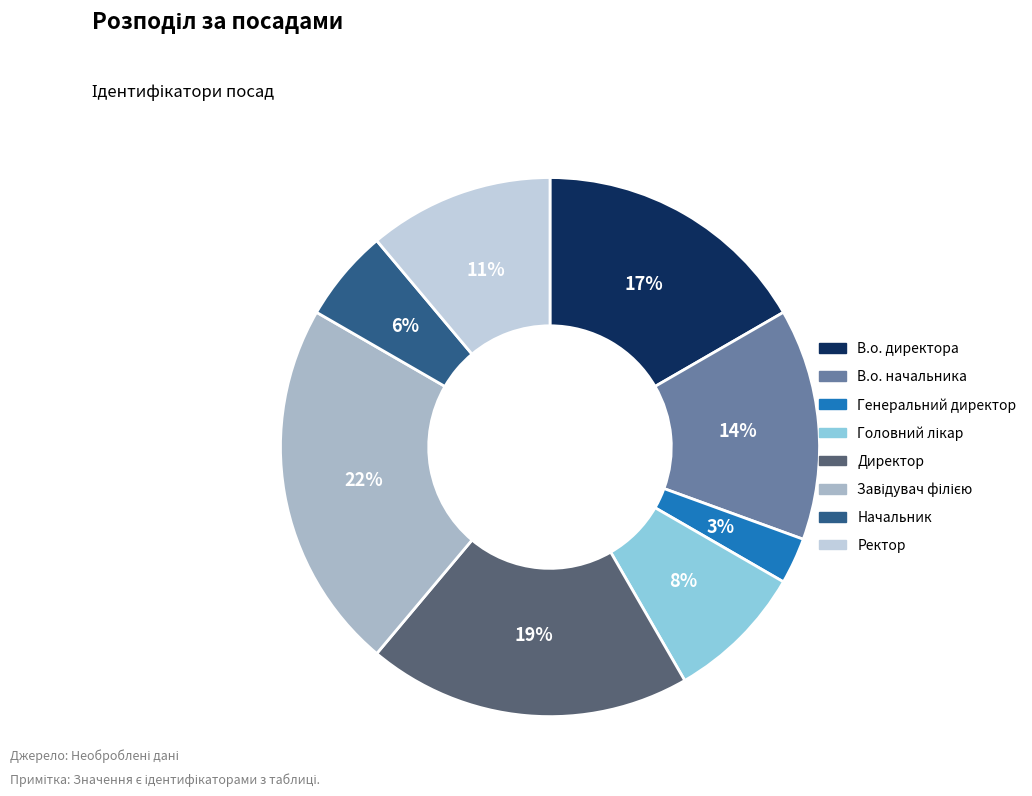

What percentage is the Начальник slice, to the nearest percent?

6%